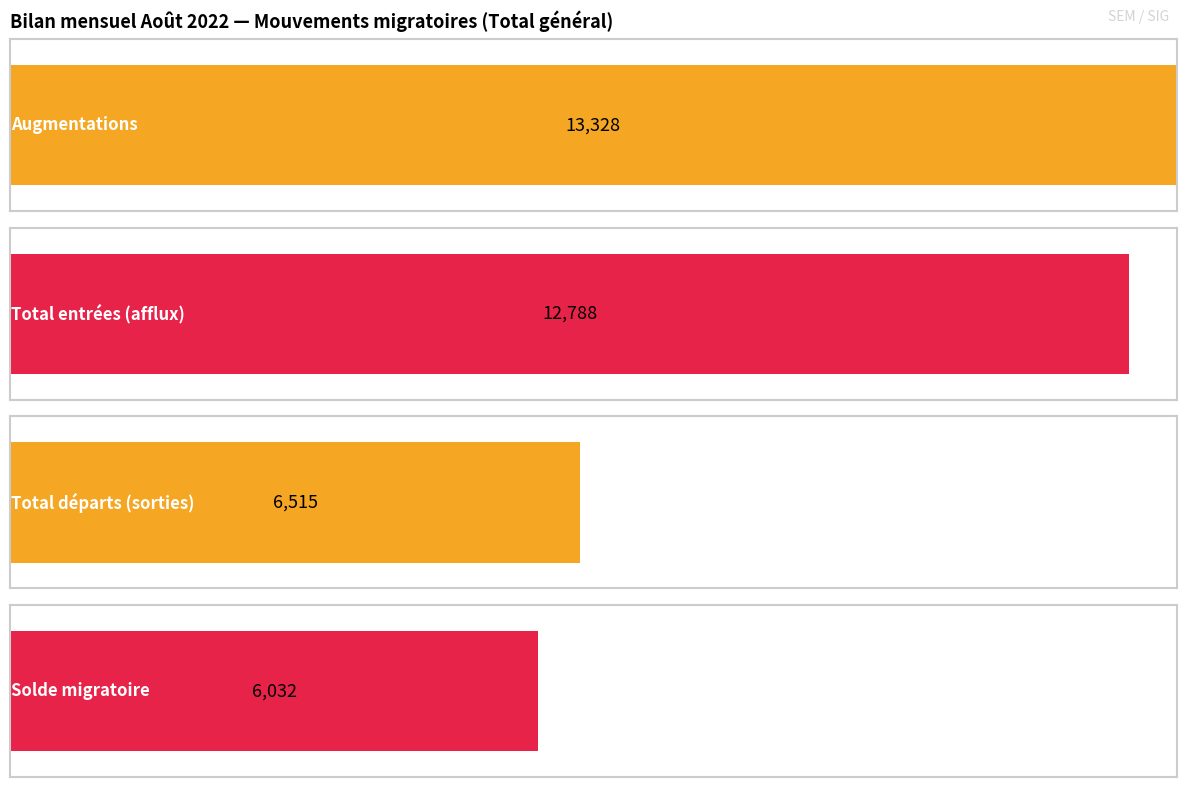

What are all the series names shown in the legend?

Augmentations, Total entrées (afflux), Total départs (sorties), Solde migratoire